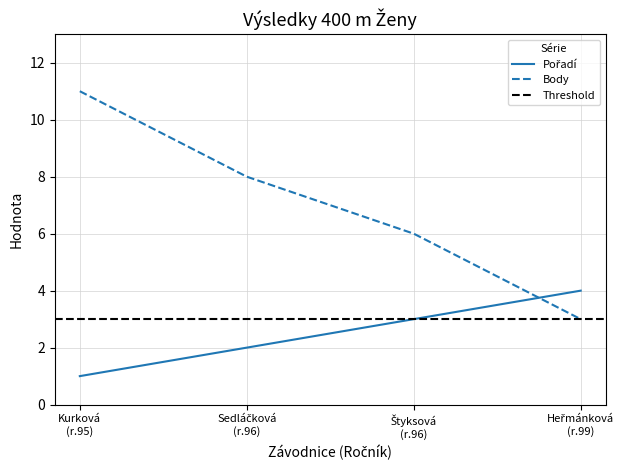

At how many categories does at least one series exceed 6?

2